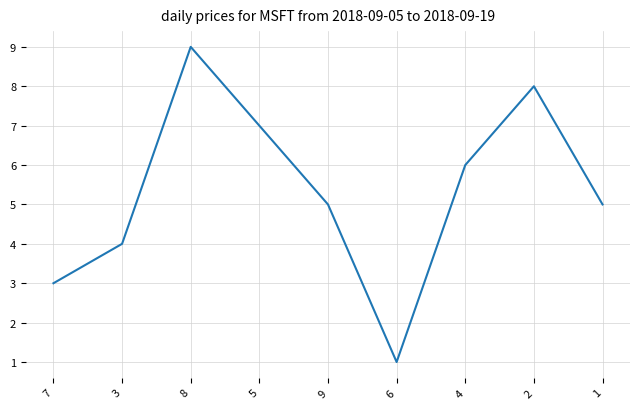

Which has a higher value, 9 or 4?

4